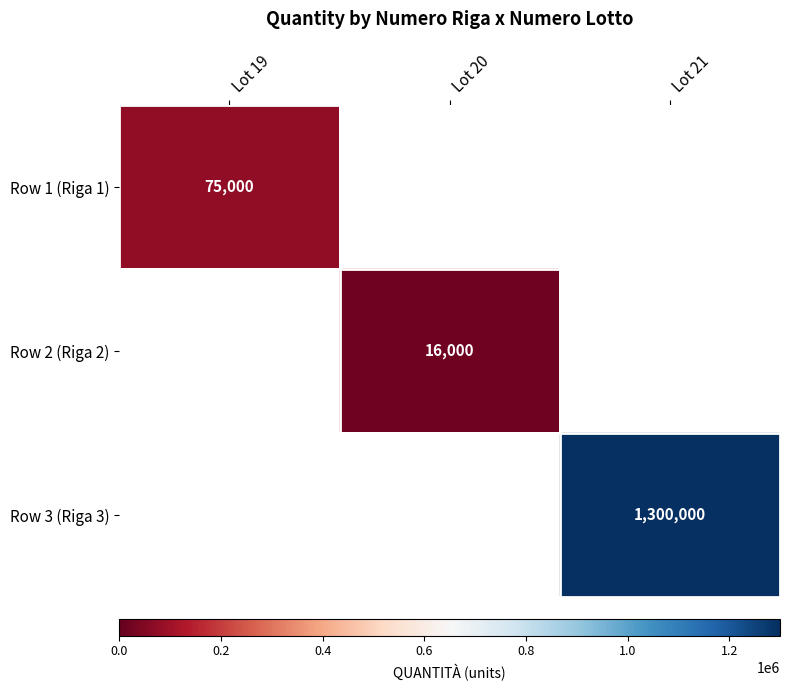

What is the total value across all series at Lot 19?

75000